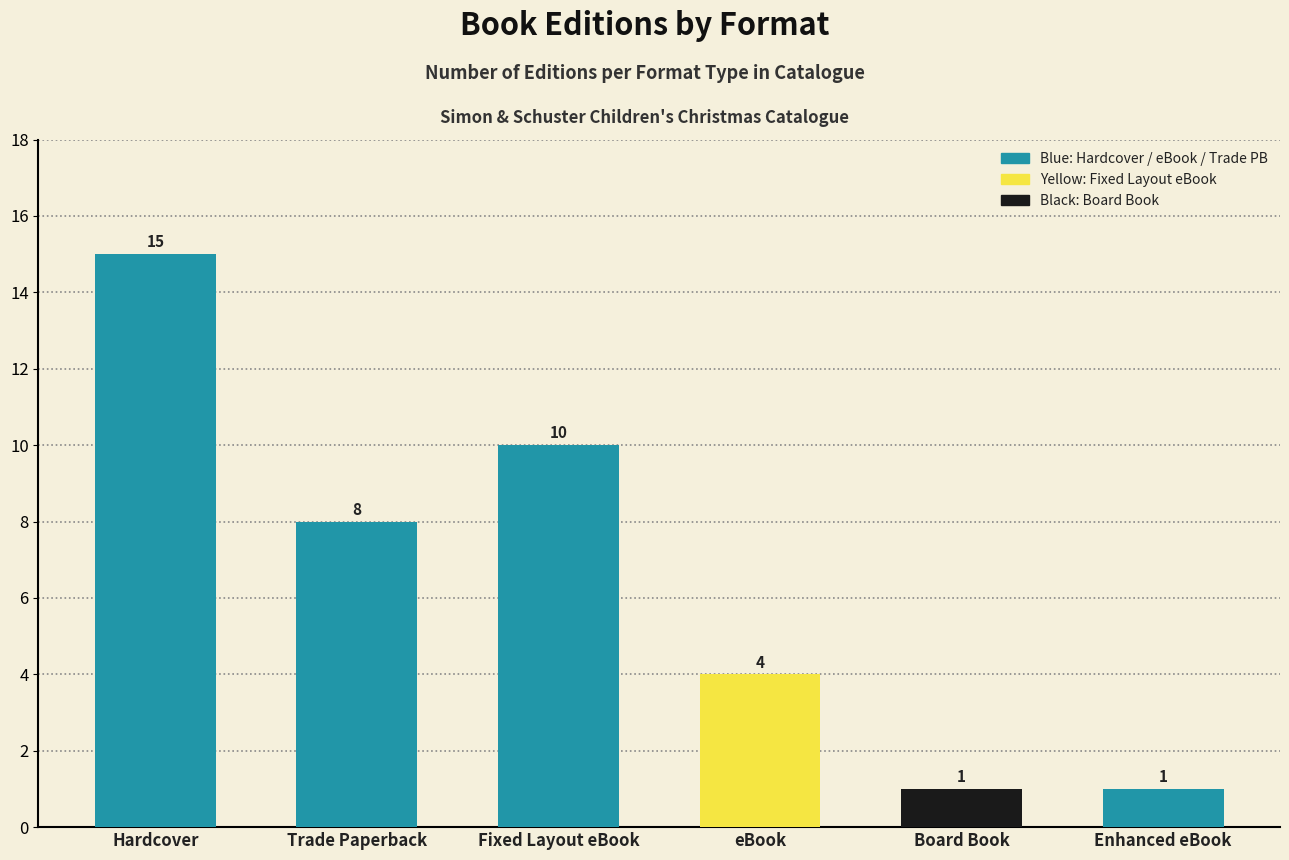

What is the difference between the values at Board Book and Hardcover?

14